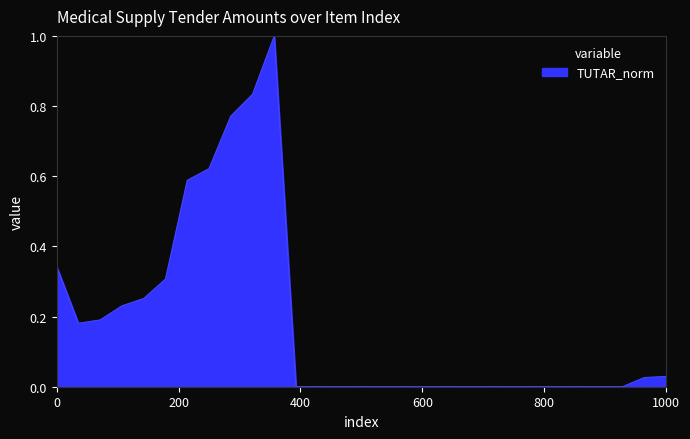

What is the greatest value displayed?

1.0